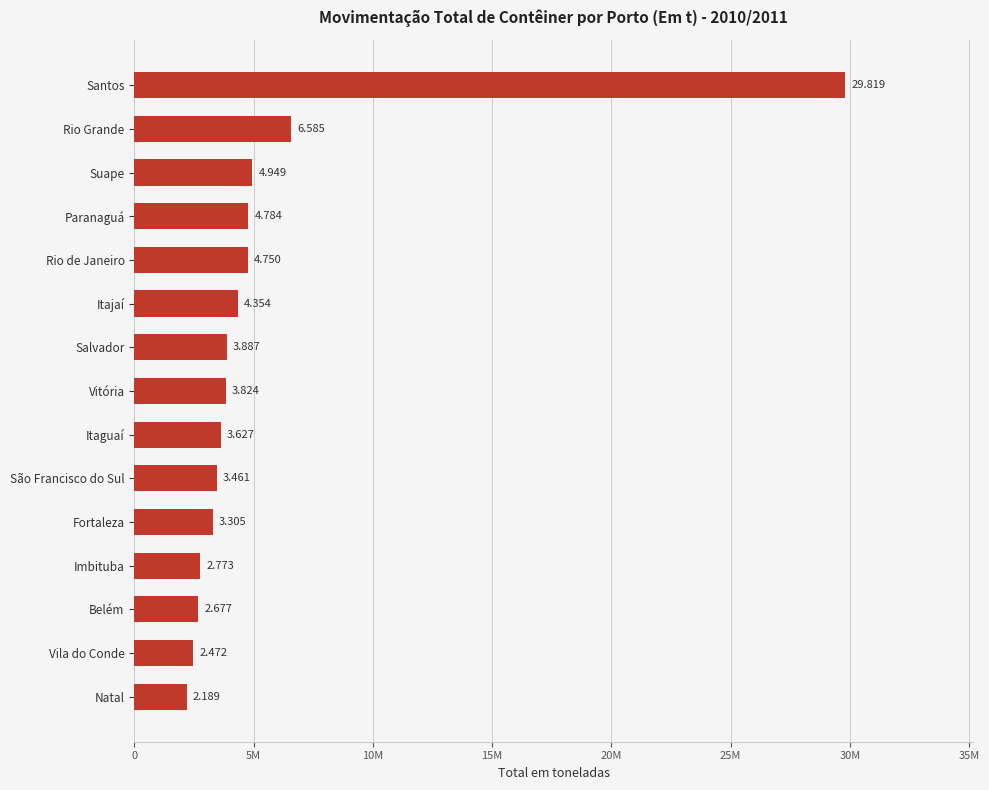

What is the difference between the second highest and second lowest values?

4112294.6